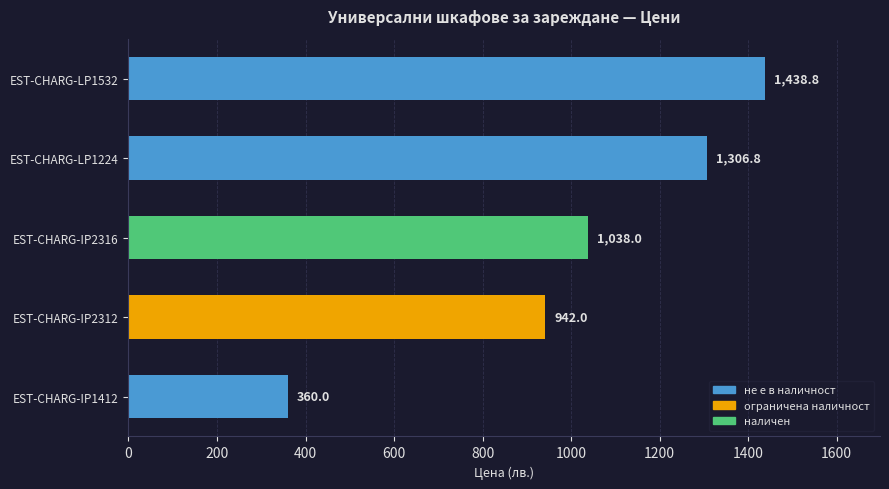

Rank the categories by value from highest to lowest.

EST-CHARG-LP1532, EST-CHARG-LP1224, EST-CHARG-IP2316, EST-CHARG-IP2312, EST-CHARG-IP1412